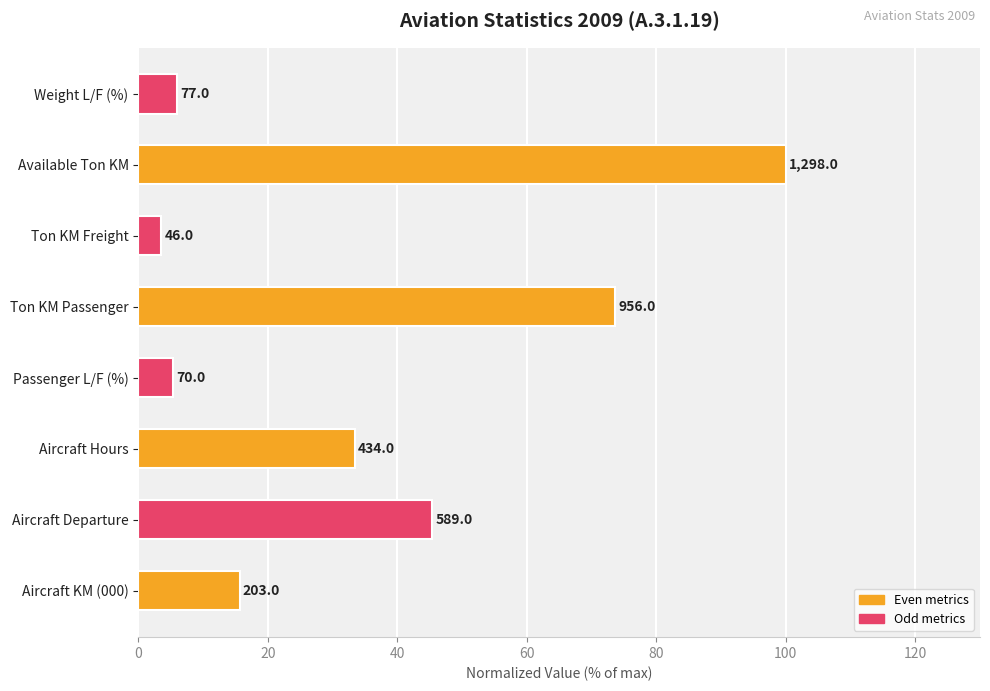

How many bars are there in total?

8